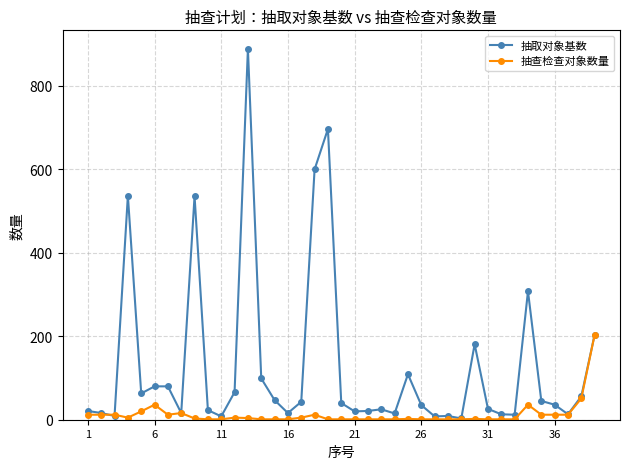

How many distinct data groups are displayed?

2